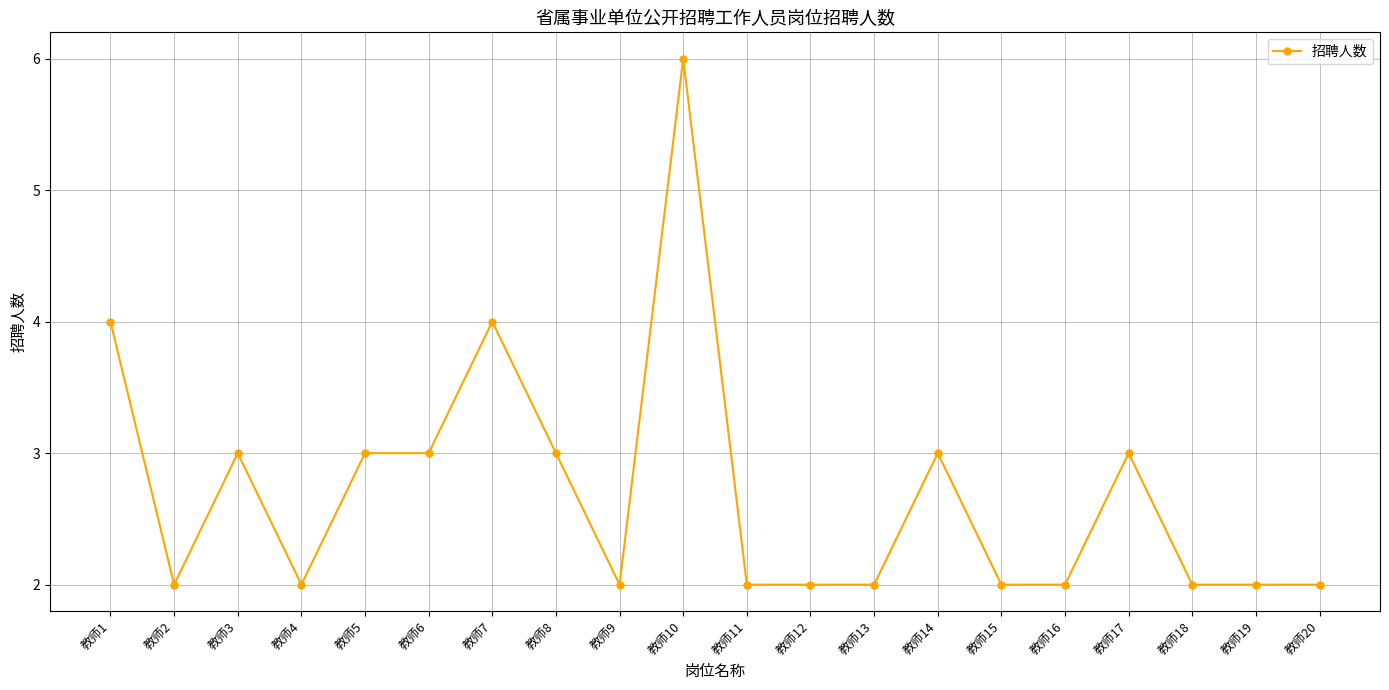

What is the difference between the values at 教师4 and 教师1?

2